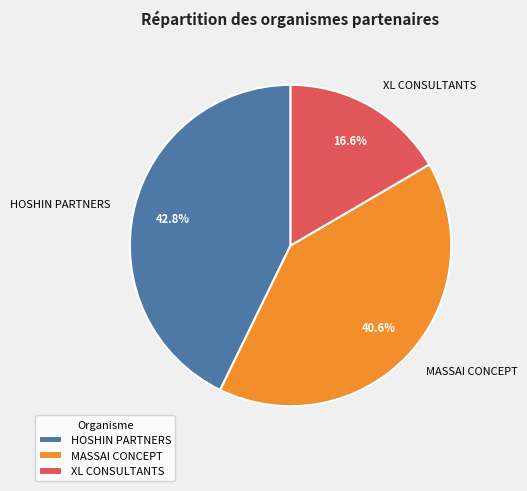

True or false: MASSAI CONCEPT accounts for 46% of the total.

False